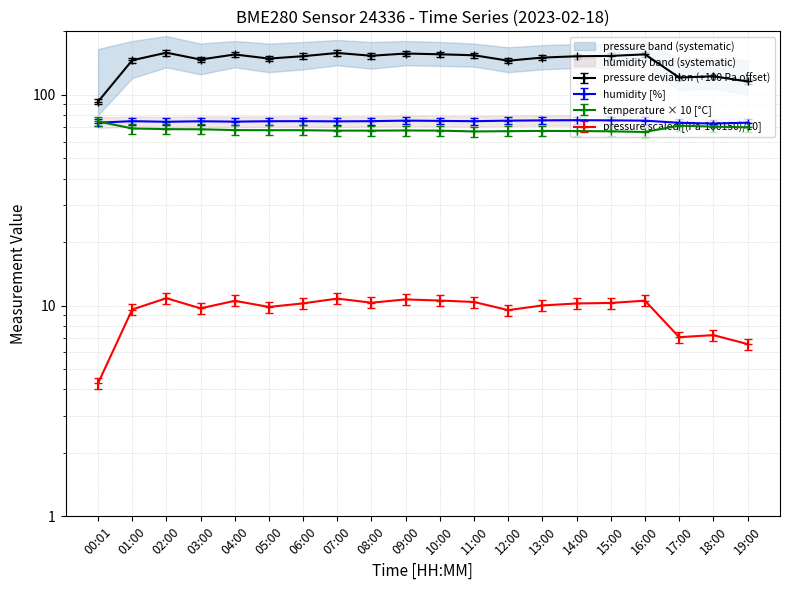

What is the smallest value displayed?

70.3